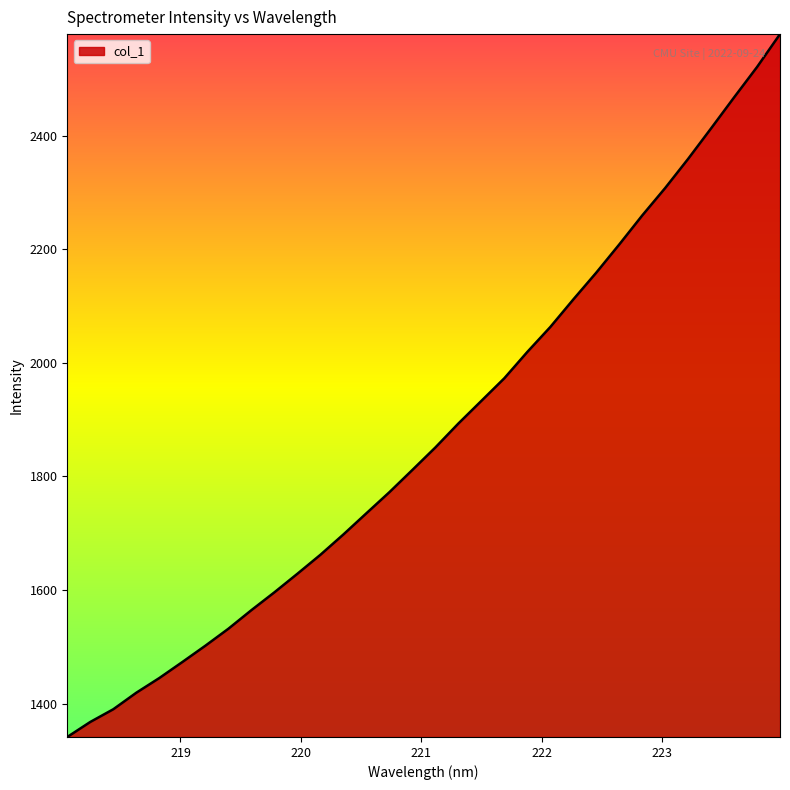

What is the difference between the maximum and minimum values?

1237.8